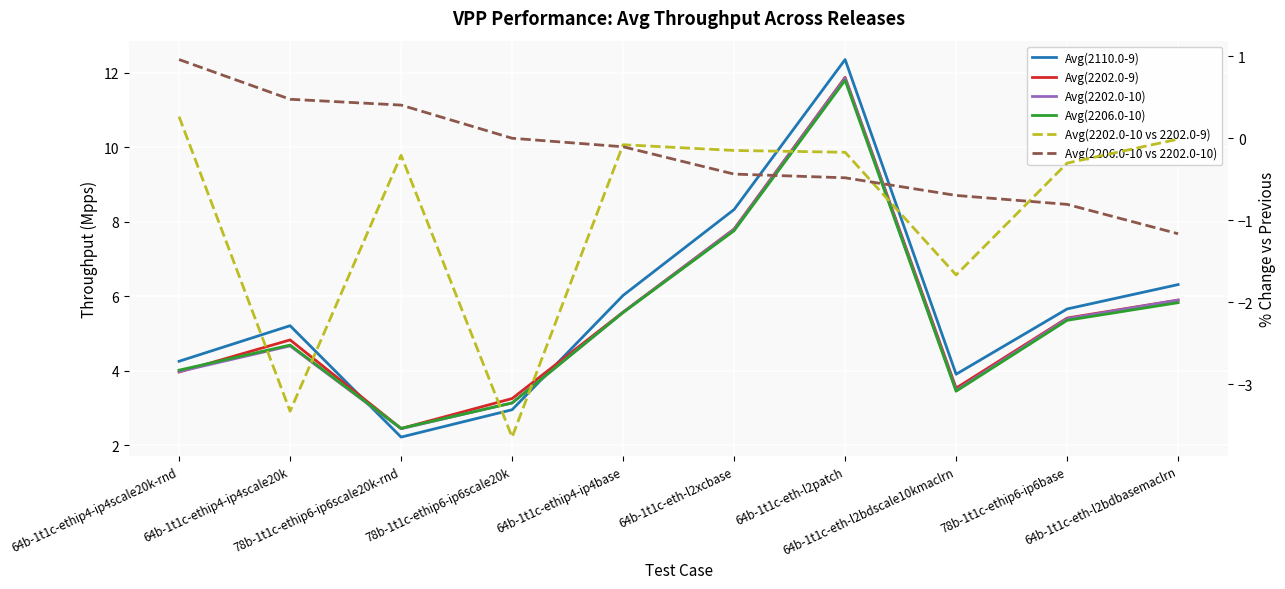

What is the label of the 10th point from the right?

64b-1t1c-ethip4-ip4scale20k-rnd